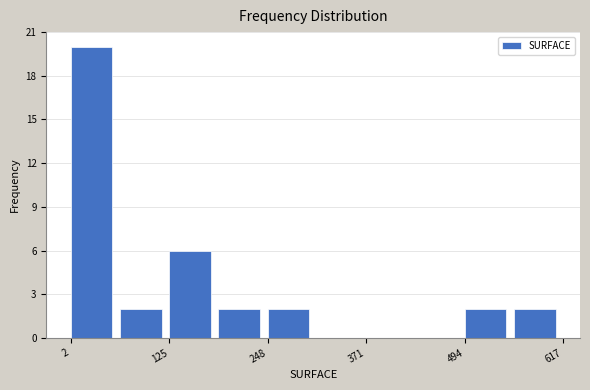

Read against the x-axis, roughly where is the centre of the tallest bar?

20